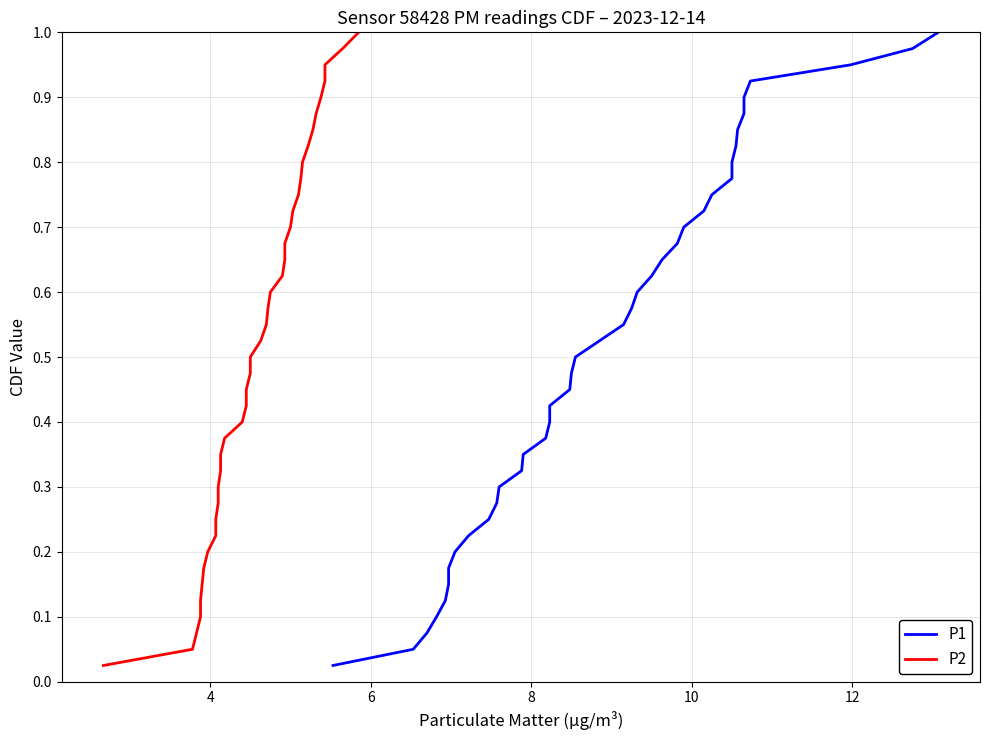

True or false: P1 and P2 cross at least once.

False